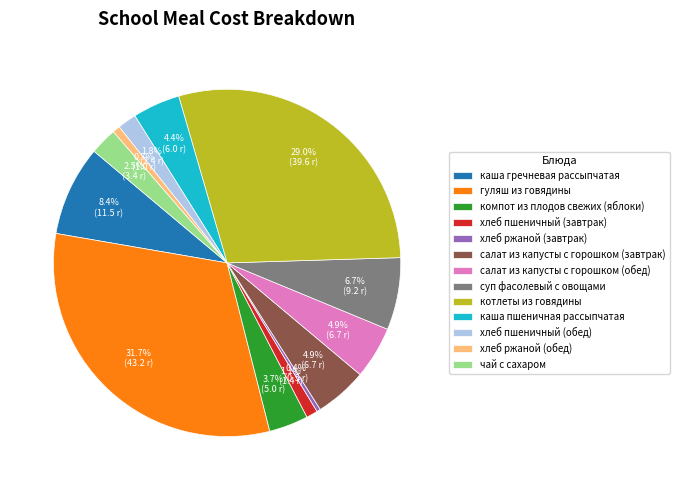

To the nearest percent, what portion does гуляш из говядины represent?

32%